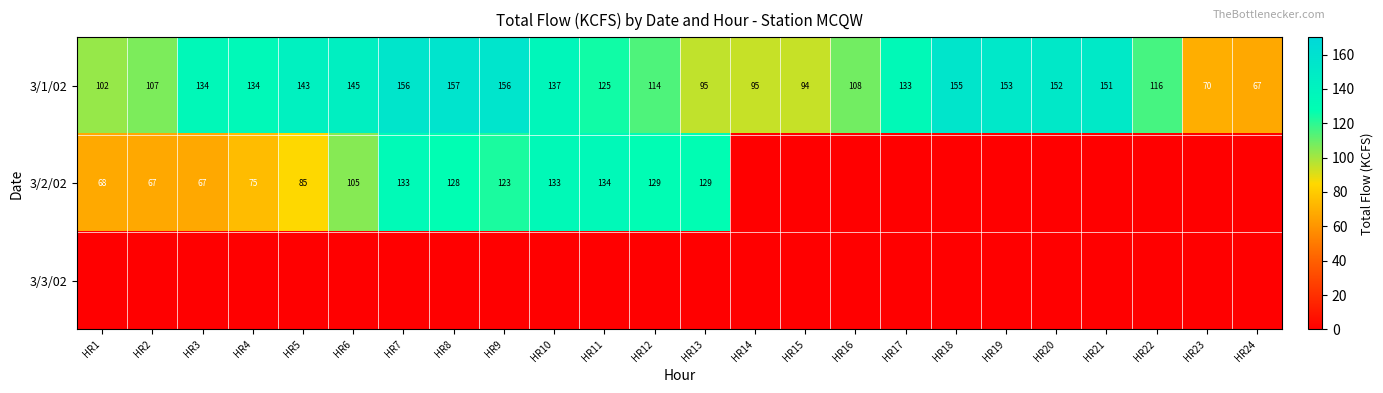

What is the difference between the maximum and minimum values in the 3/1/02 series?

90